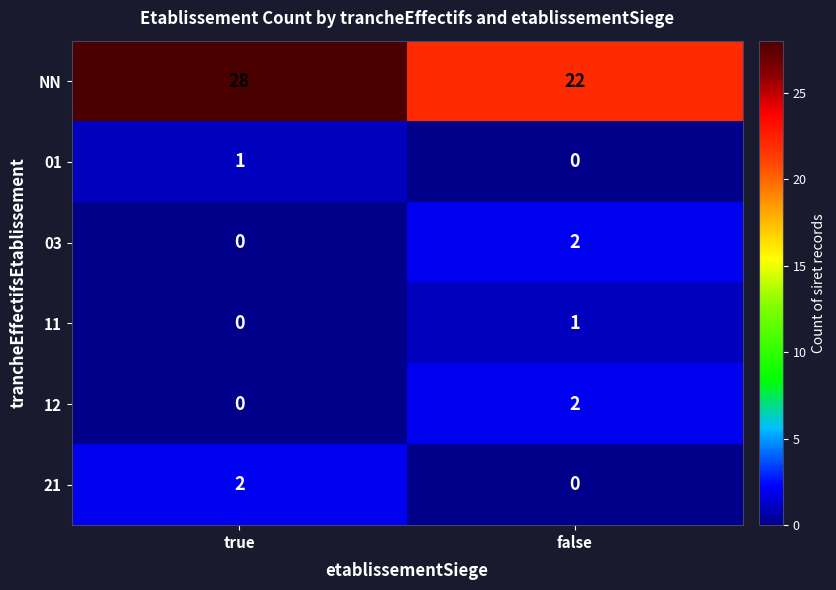

List the labels in order of 11 value, smallest first.

true, false